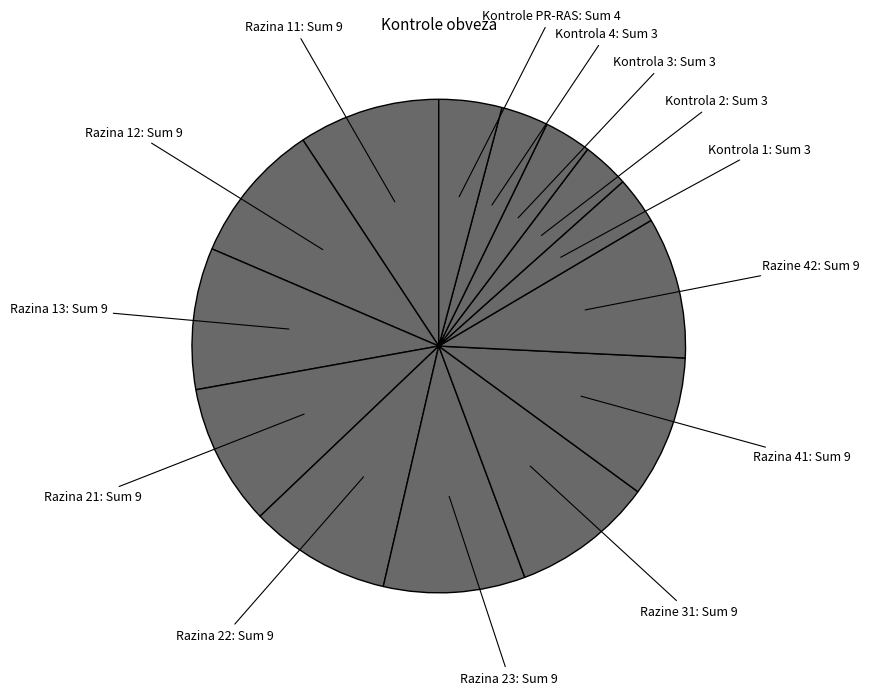

To the nearest percent, what is the difference between the largest and smallest slice percentages?

6%